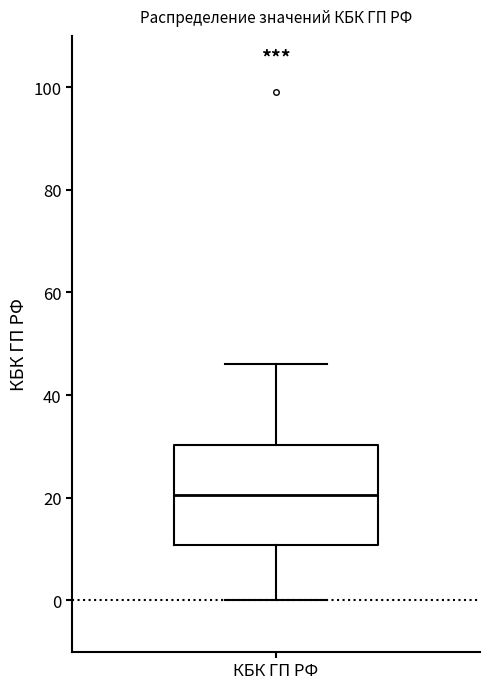

Where is the lower edge of the box for КБК ГП РФ on the y-axis? The values are not printed on the chart, so give them approximately, as read against the axis.

10